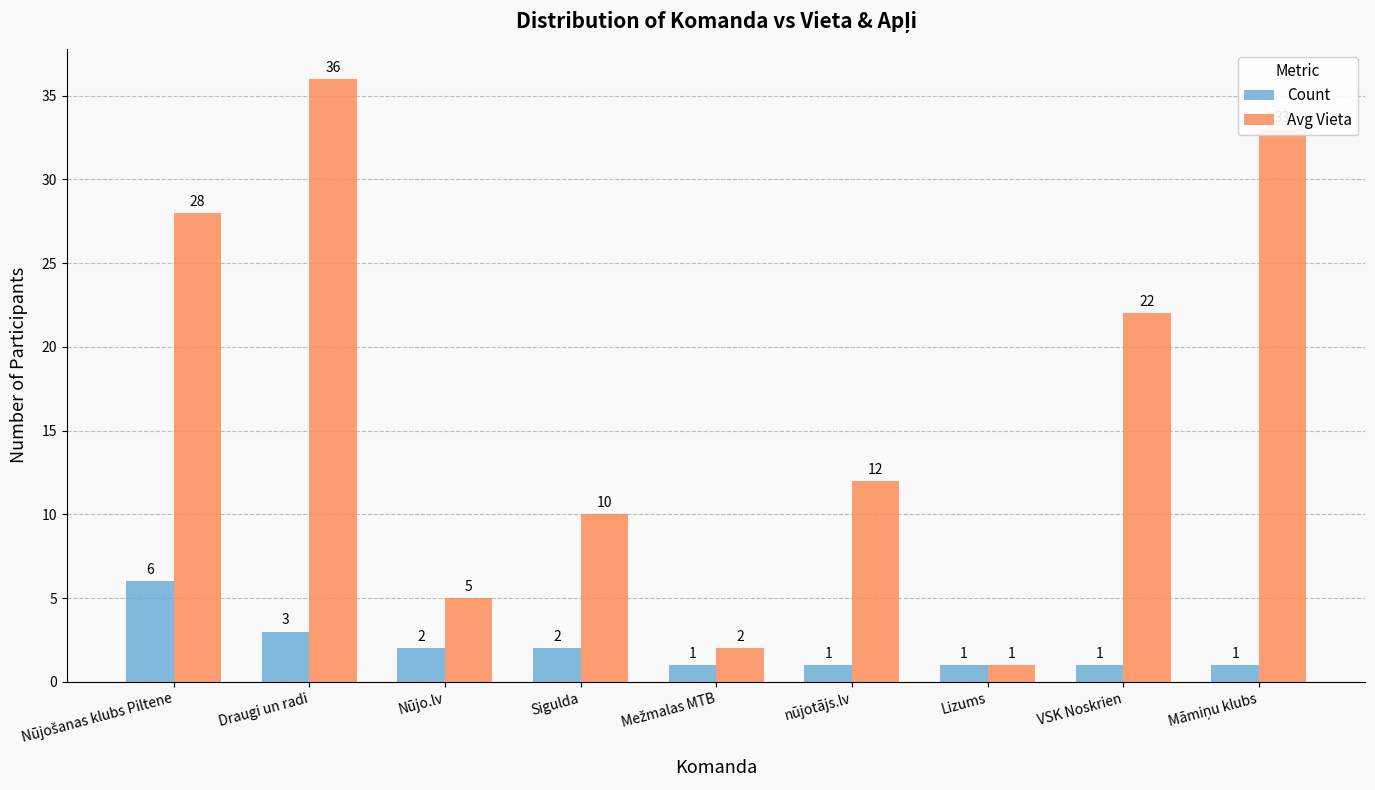

True or false: Avg Vieta has a value of 1 at Nūjo.lv.

False